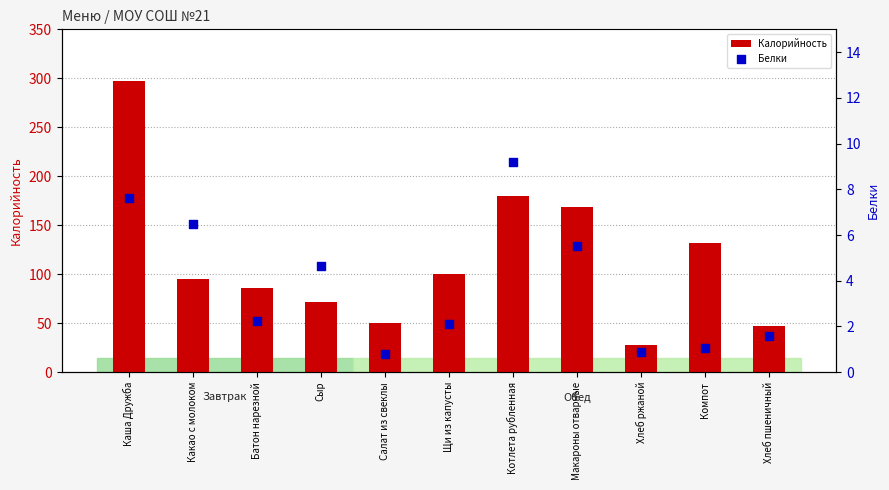

What are all the series names shown in the legend?

Калорийность, Белки